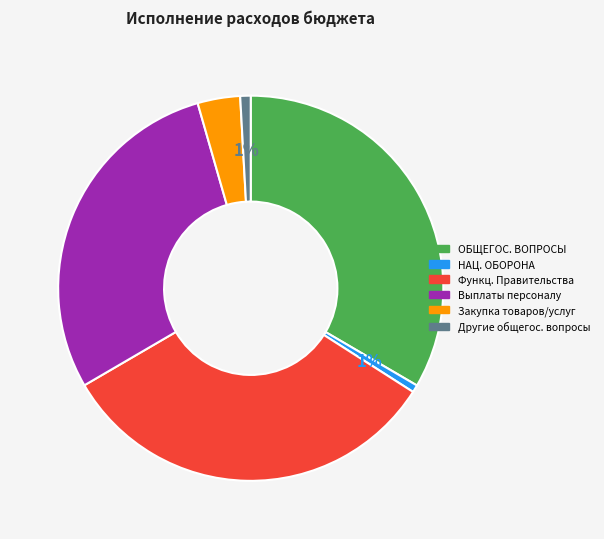

To the nearest percent, what is the average slice percentage?

17%